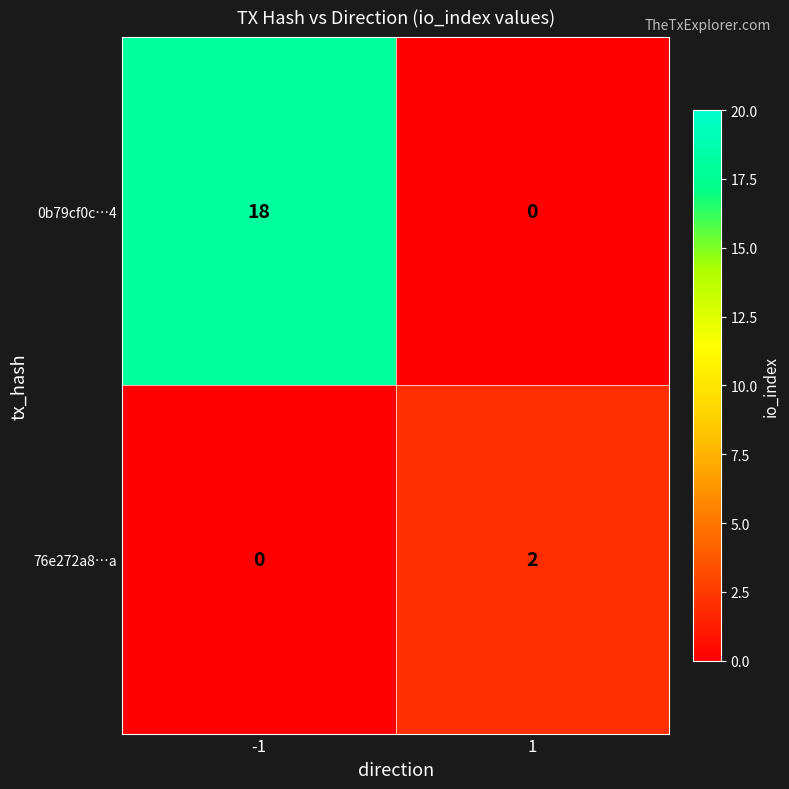

What is the spread (max minus min) of values at -1?

18